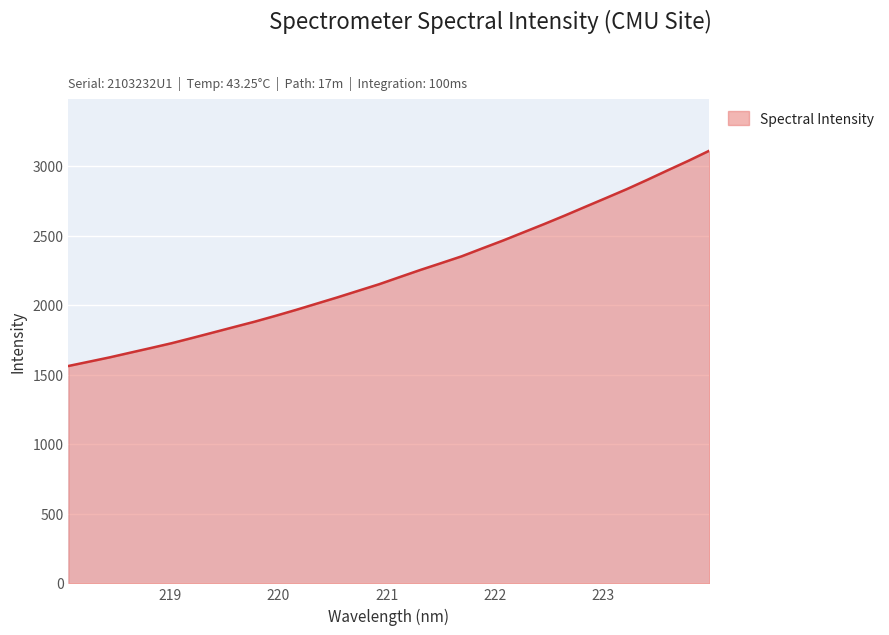

What is the difference between the maximum and minimum values?

1549.6